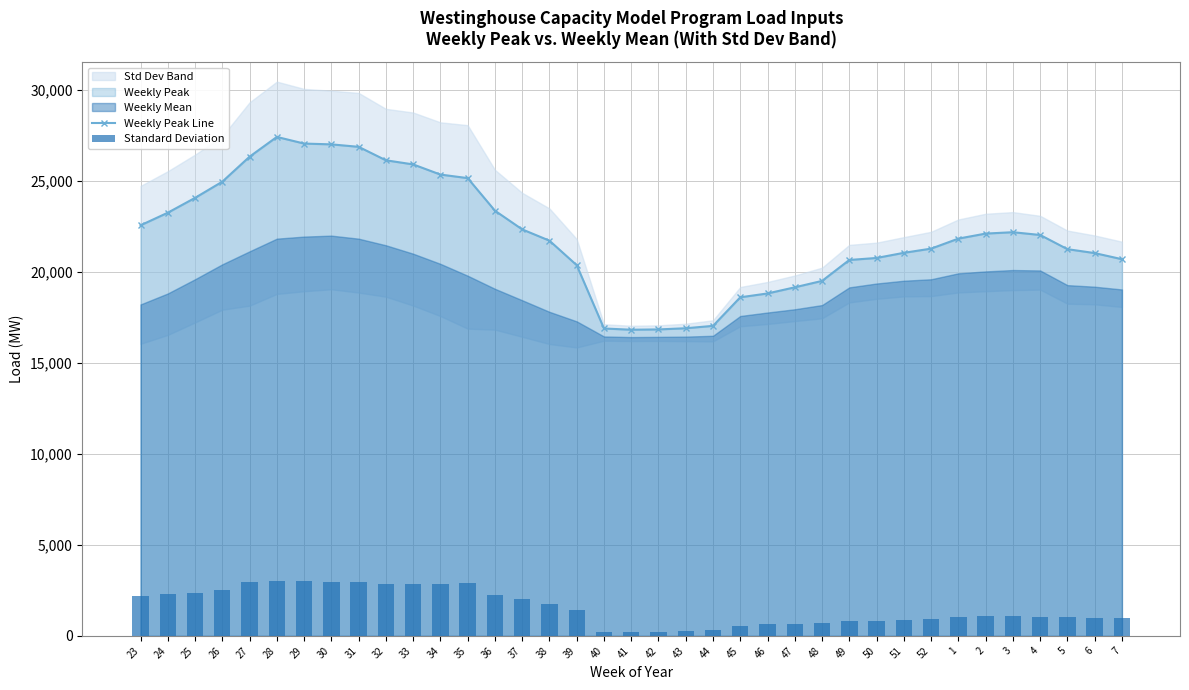

At which category does the chart reach its minimum across all series?

41